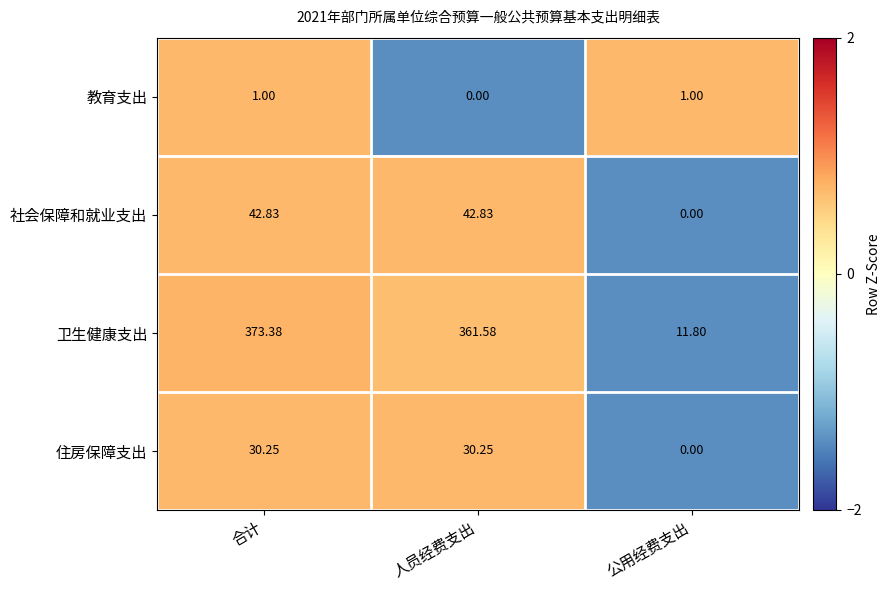

Is the value of 社会保障和就业支出 at 人员经费支出 greater than the value of 卫生健康支出 at 人员经费支出?

No